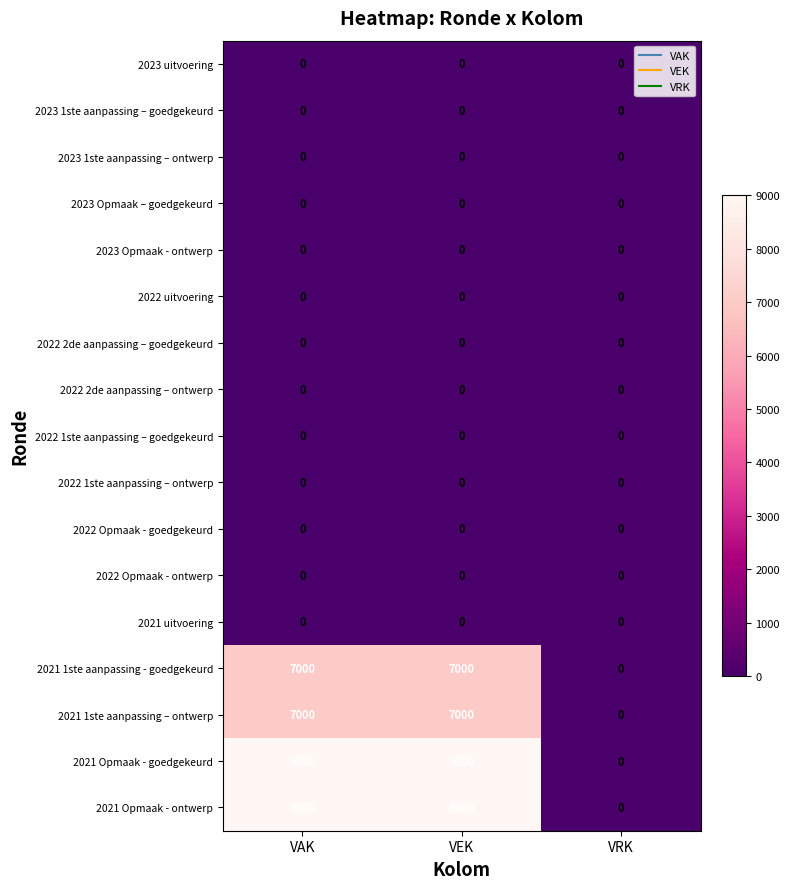

At which label does 2021 Opmaak - goedgekeurd reach its minimum?

VRK